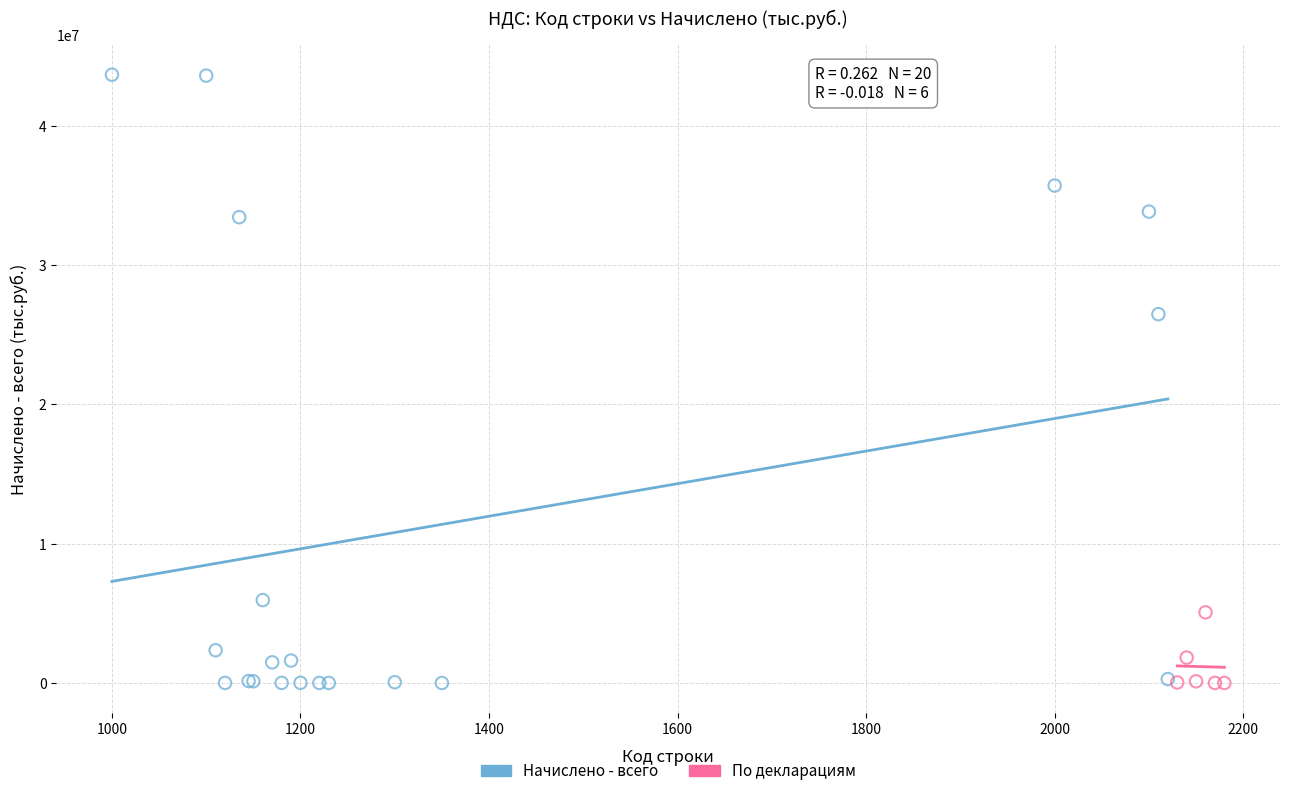

Which series contains the highest Y value?

Начислено - всего